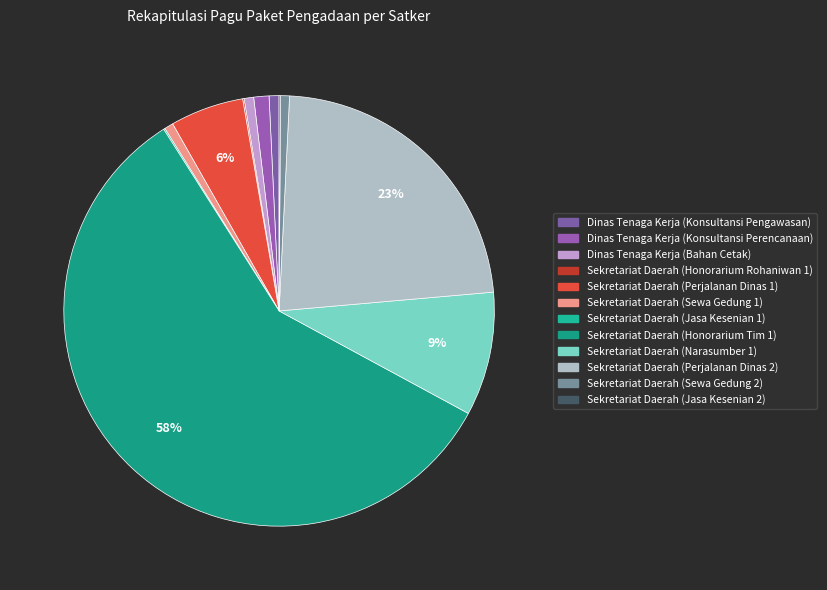

What portion of the pie excludes Sekretariat Daerah (Sewa Gedung 2)?

99.3%